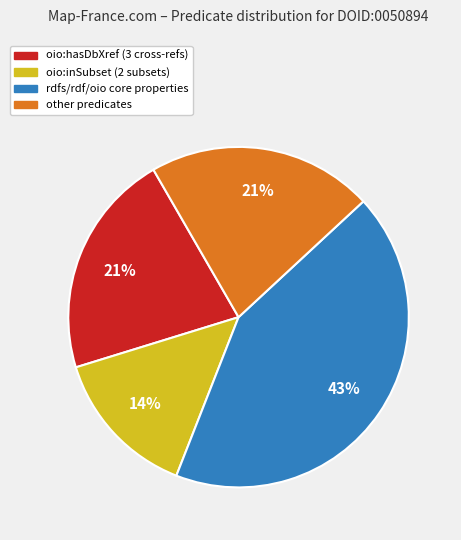

Is there a majority slice in this chart?

No